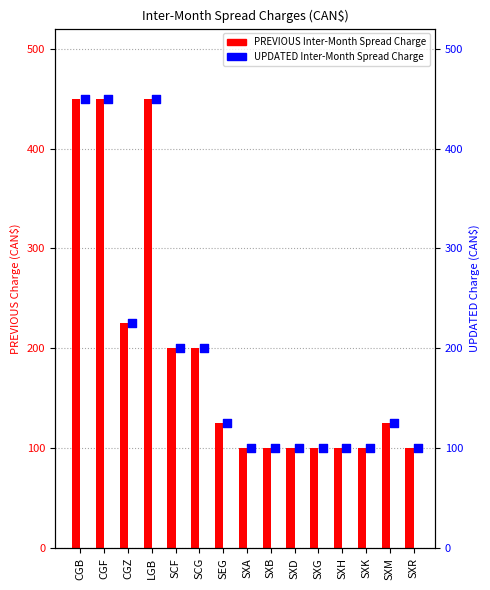

What are all the series names shown in the legend?

PREVIOUS Inter-Month Spread Charge, UPDATED Inter-Month Spread Charge